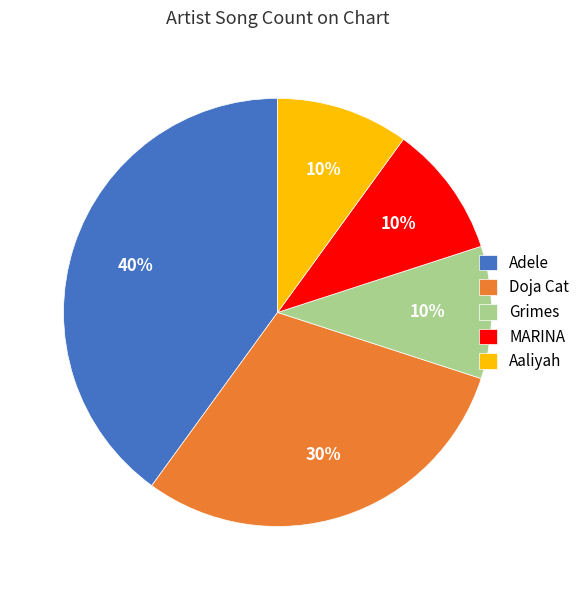

To the nearest percent, what portion does Adele represent?

40%